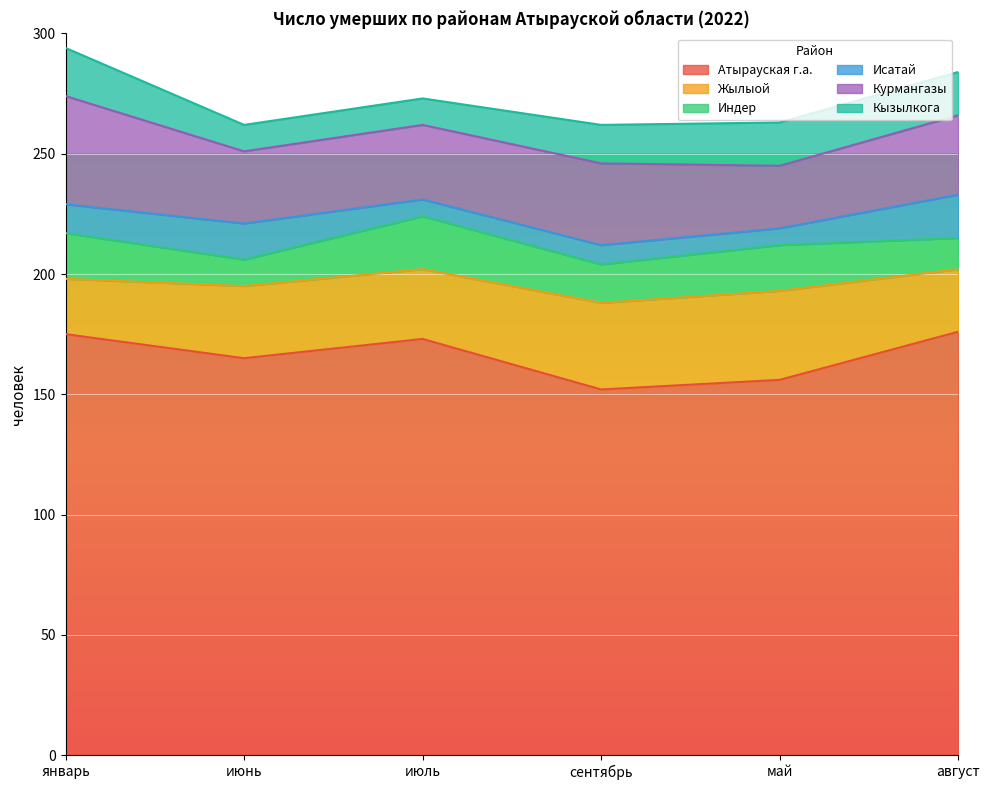

List the labels in order of Курмангазы value, smallest first.

май, июнь, июль, август, сентябрь, январь